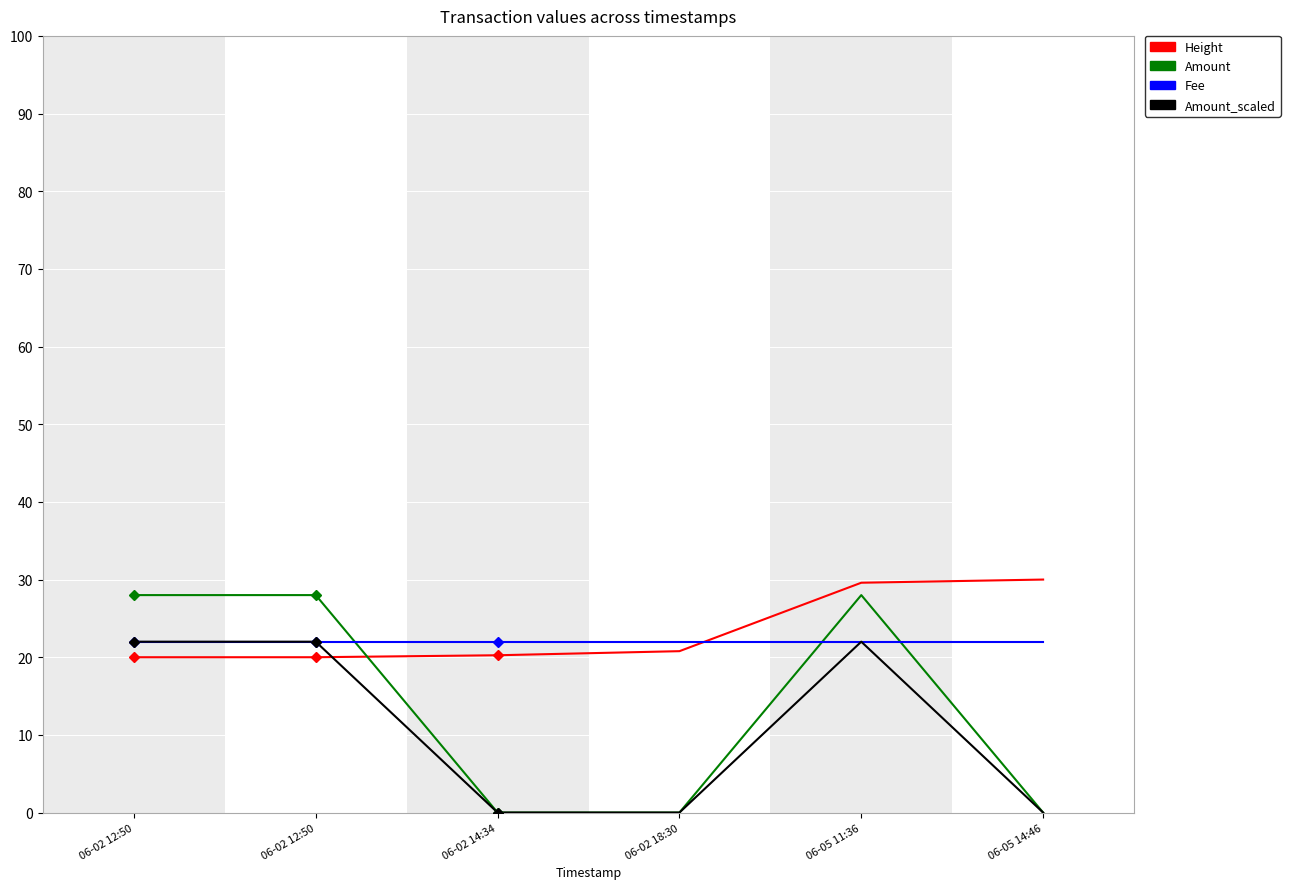

Which category has the highest value across all series?

06-05 14:46